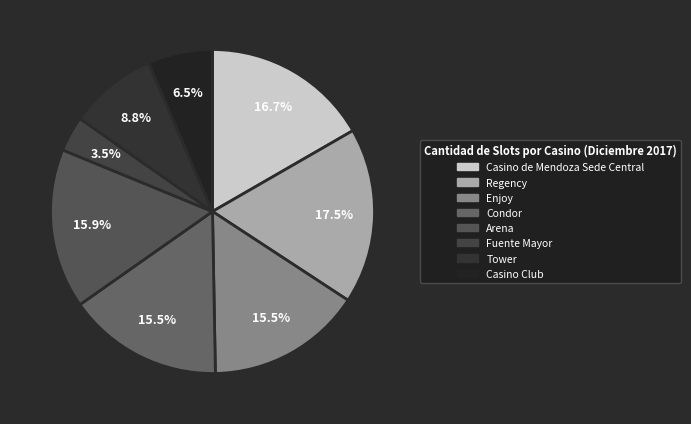

To the nearest percent, what is the average slice percentage?

12%